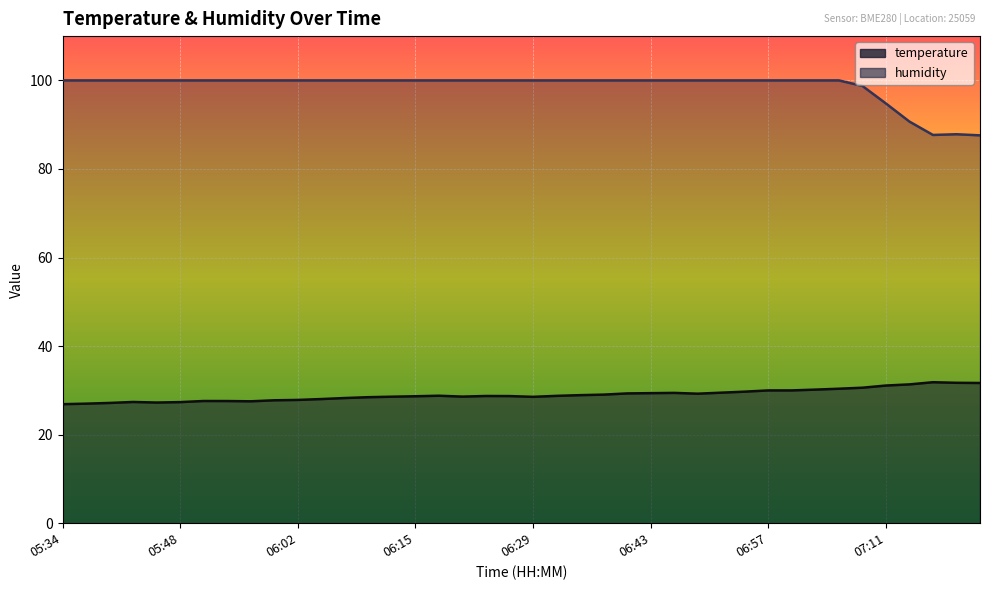

What is the total value across all series at 07:13?

122.1